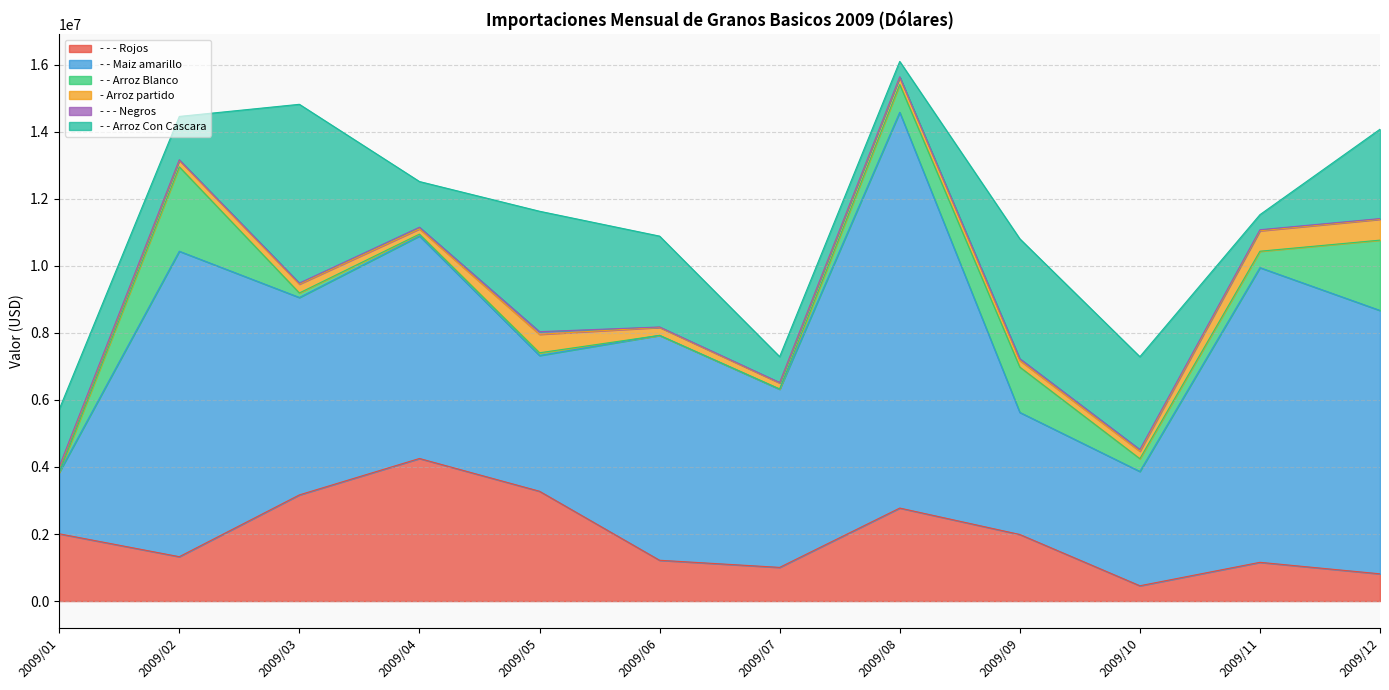

After their last crossing, which series has the higher values: - - - Rojos or - - Maiz amarillo?

- - Maiz amarillo